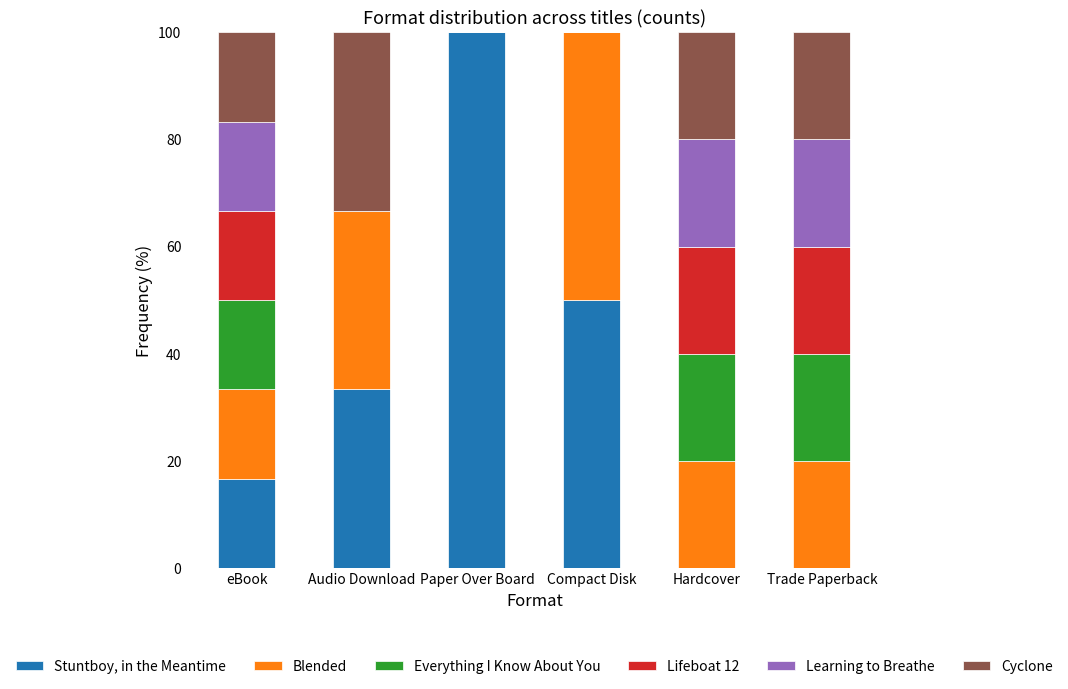

Does the chart contain stacked bars?

Yes